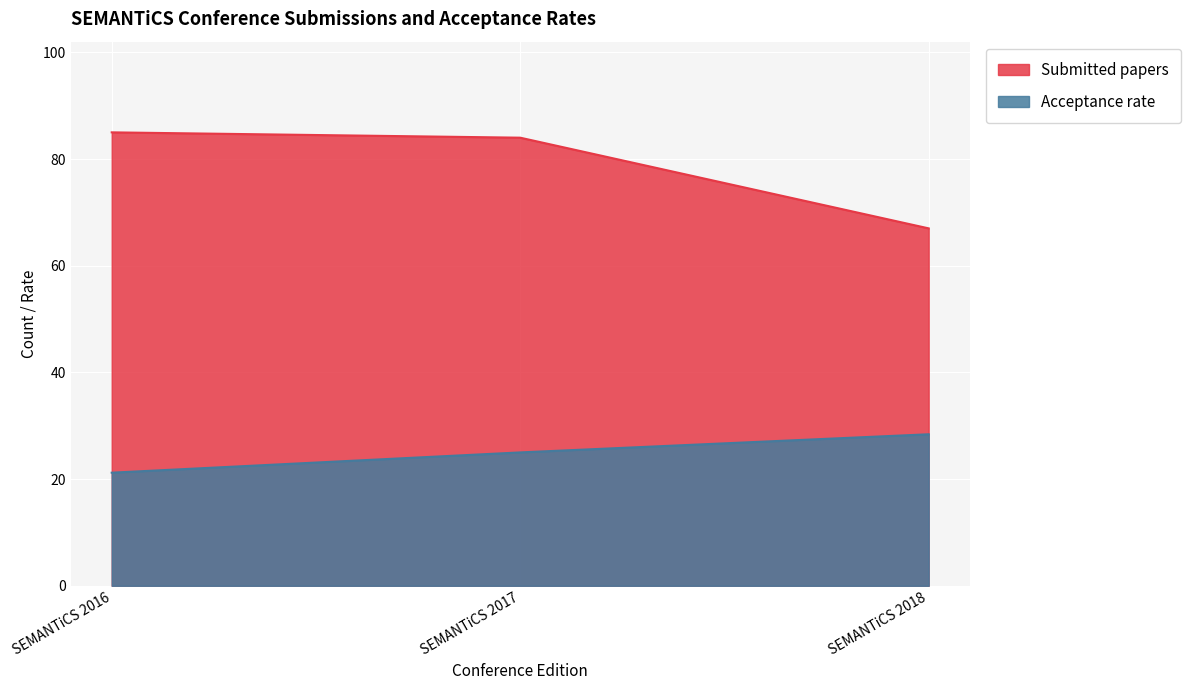

What is the minimum value for Submitted papers?

67.0